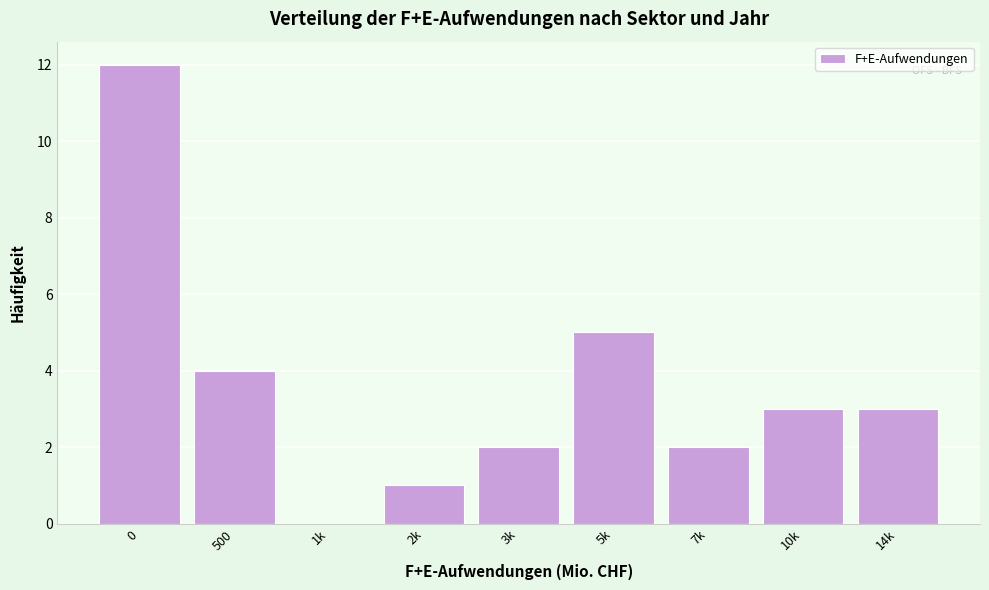

Reading left to right, transcribe all the data shown in this chart.

0=12	500=4	1k=0	2k=1	3k=2	5k=5	7k=2	10k=3	14k=3